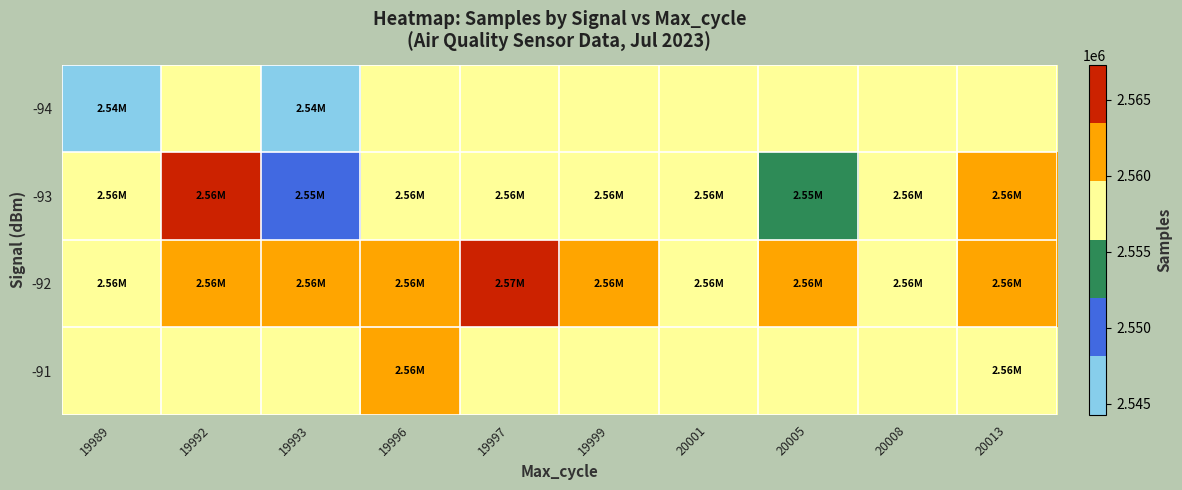

Which has a higher value, 19996 or 19993?

19996